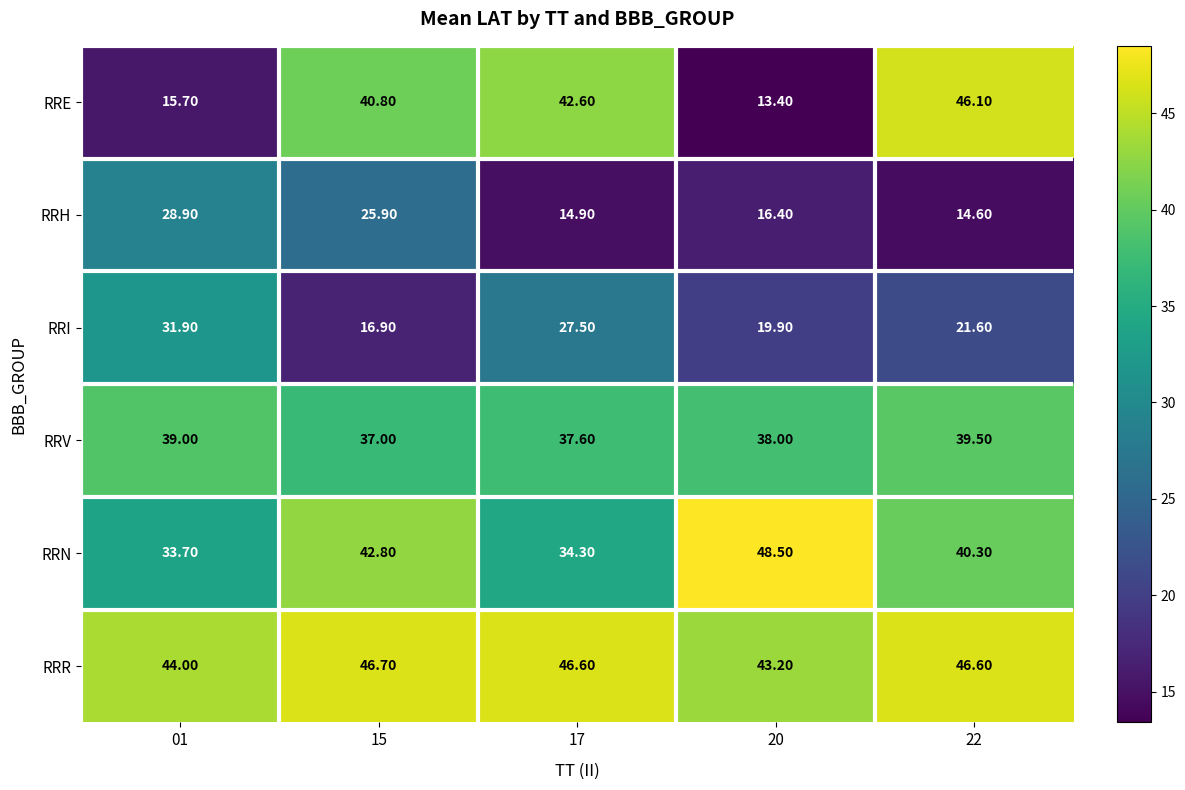

What is the difference between the maximum and minimum values in the RRI series?

15.0